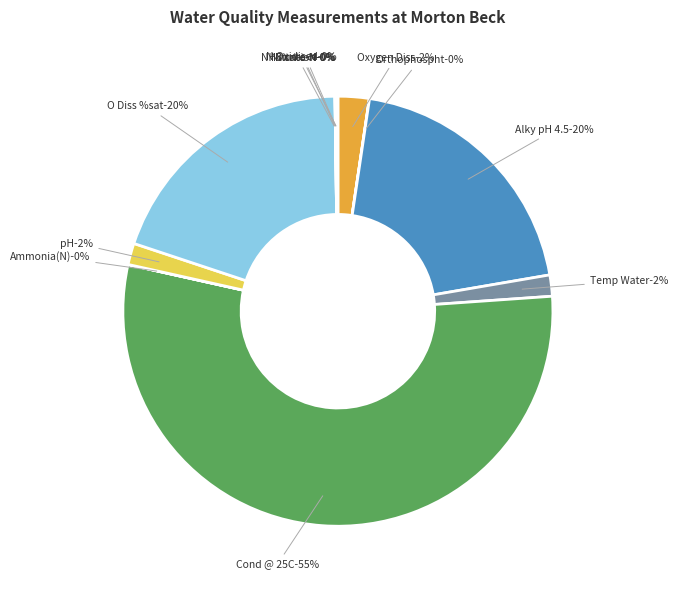

To the nearest percent, what is the combined percentage of Temp Water and NH3 un-ion?

2%